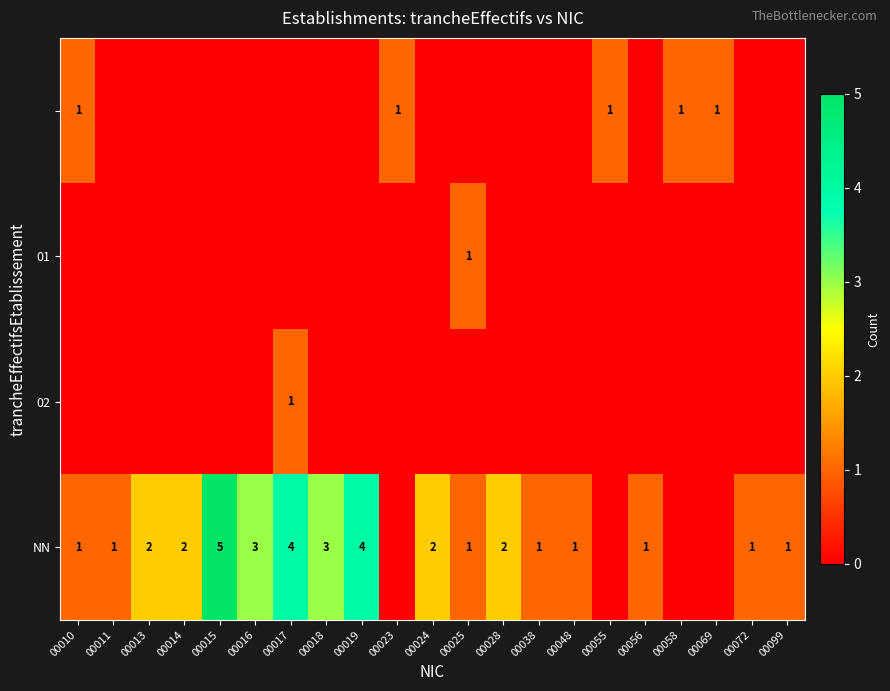

The NN series shows 1 at 00014. True or false?

False